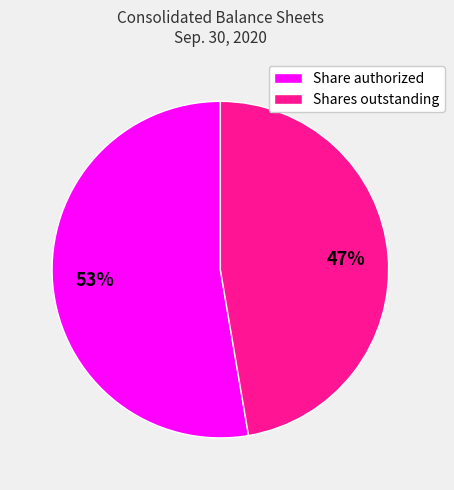

How many segments does this pie chart have?

2